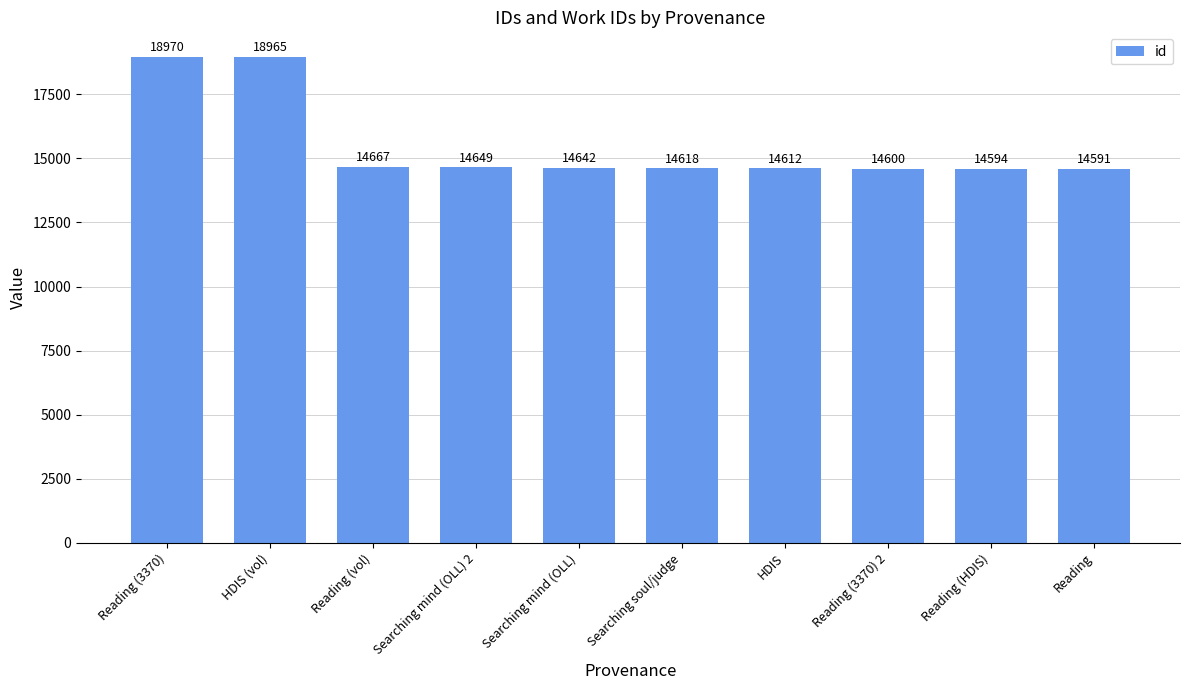

Which has a higher value, Reading or Searching soul/judge?

Searching soul/judge